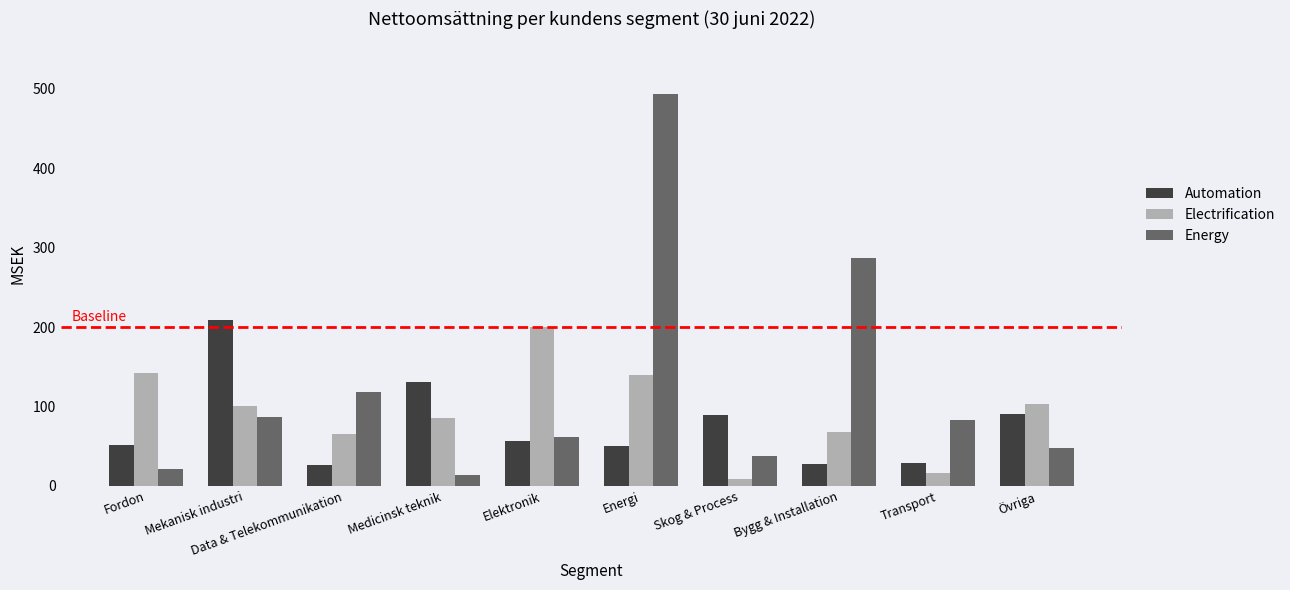

How many groups of bars are there?

10